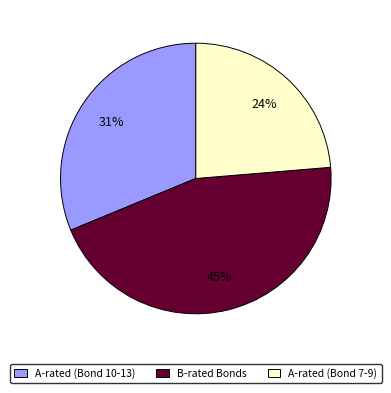

To the nearest percent, what percentage of the pie is A-rated (Bond 7-9)?

24%